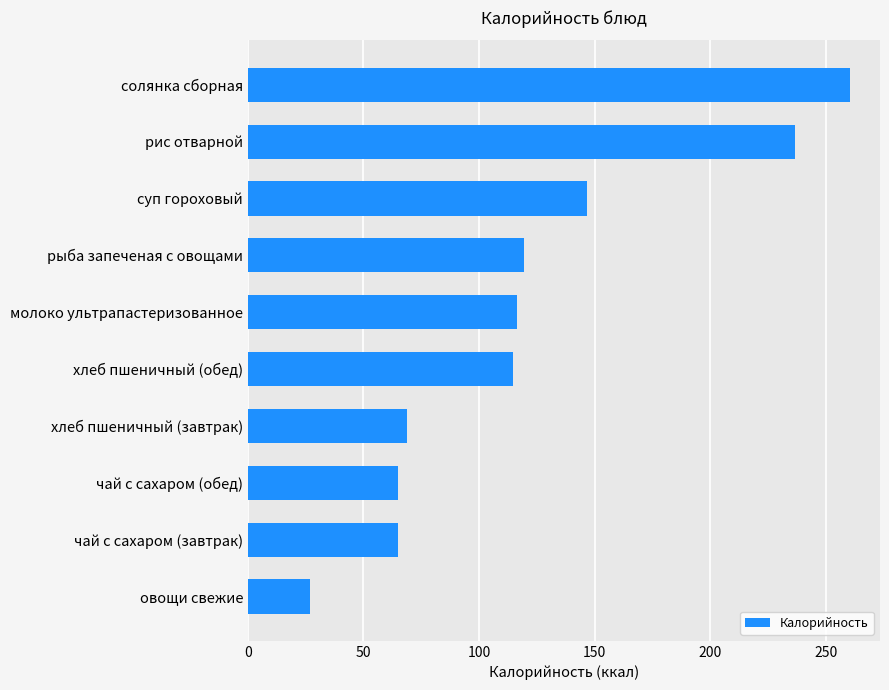

Where is the data nearest to the value 143?

суп гороховый